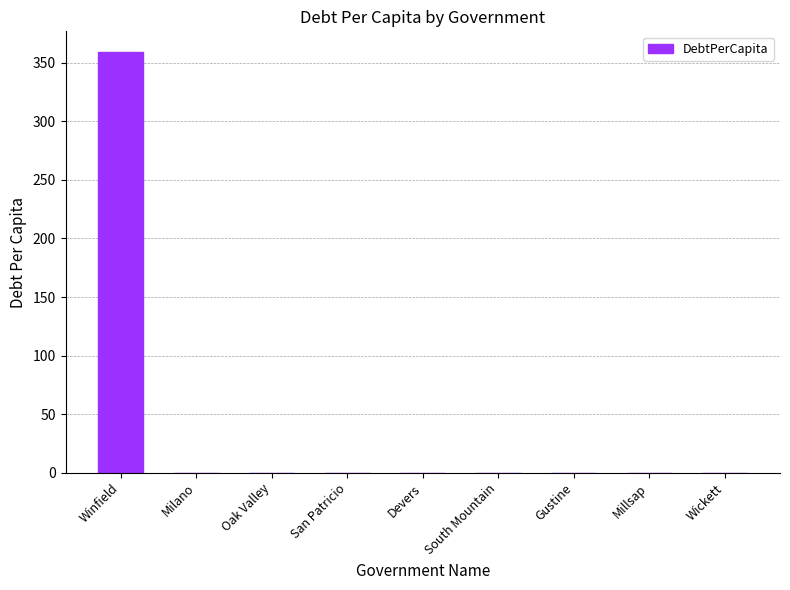

What is the change in value from Winfield to San Patricio?

-358.9